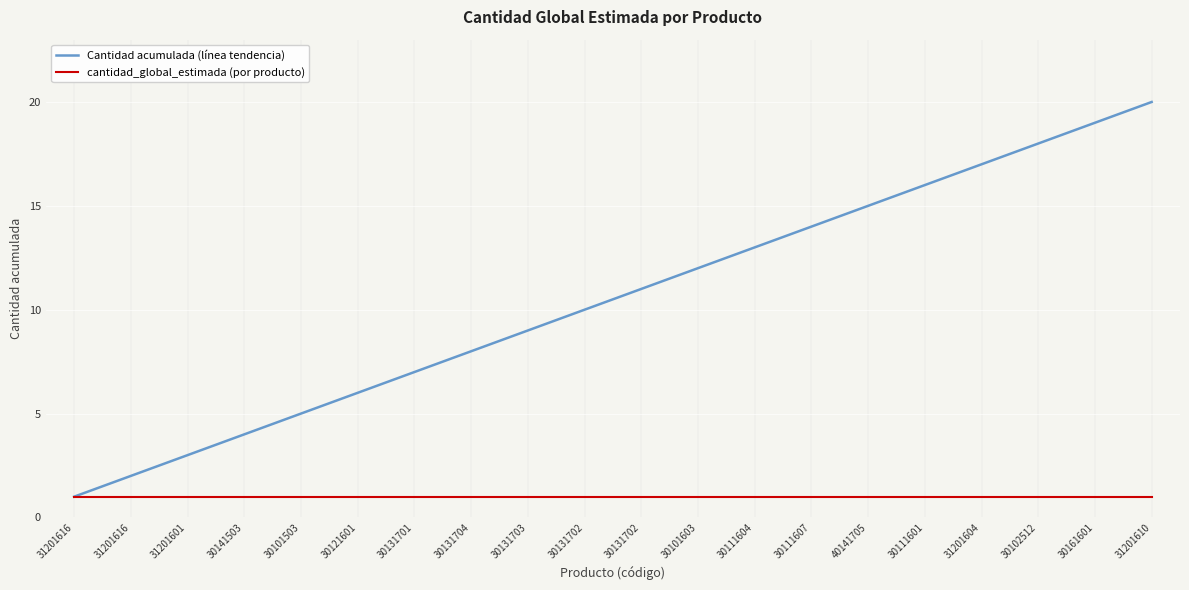

Is it true that cantidad_global_estimada (por producto) equals 1 at 30131702?

False